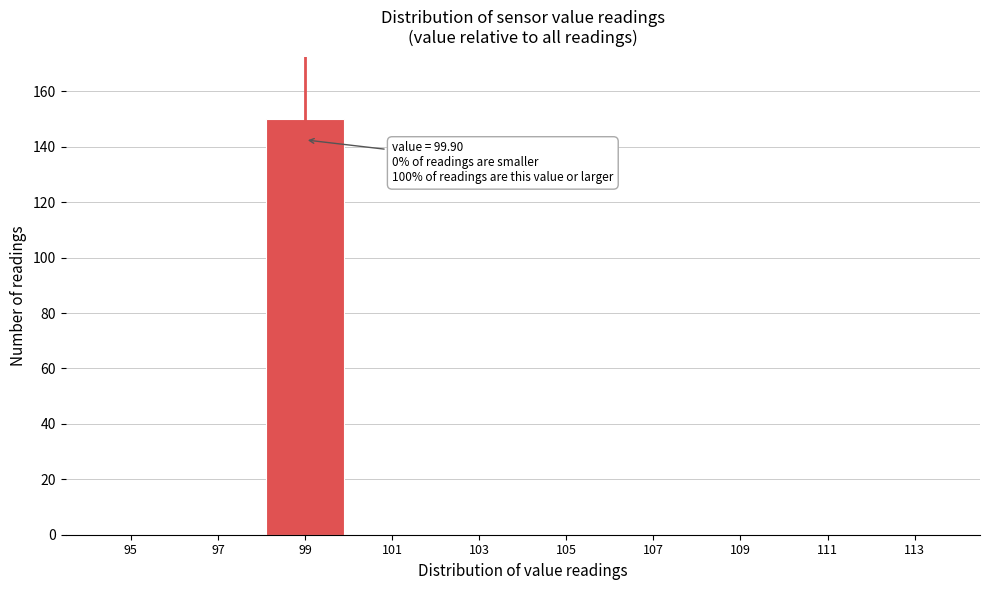

Reading right to left, list all the values displayed in this chart.

113=0	111=0	109=0	107=0	105=0	103=0	101=0	99=150	97=0	95=0